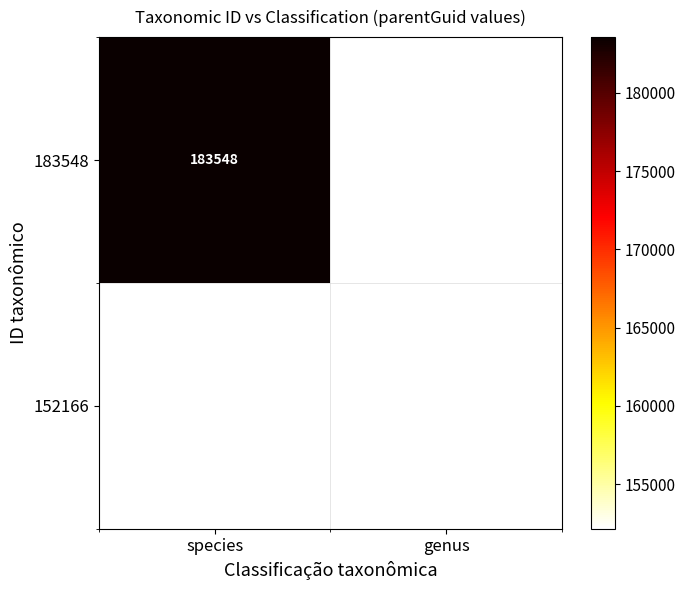

Is it true that 152166 equals 63658 at genus?

False